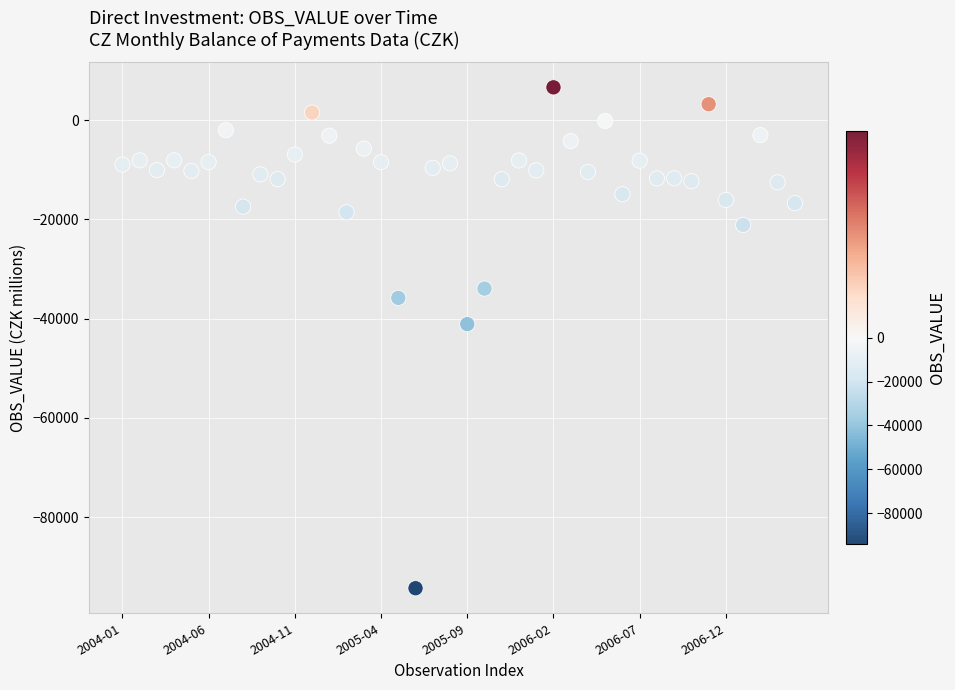

What is the range of Y values (max minus min)?

100931